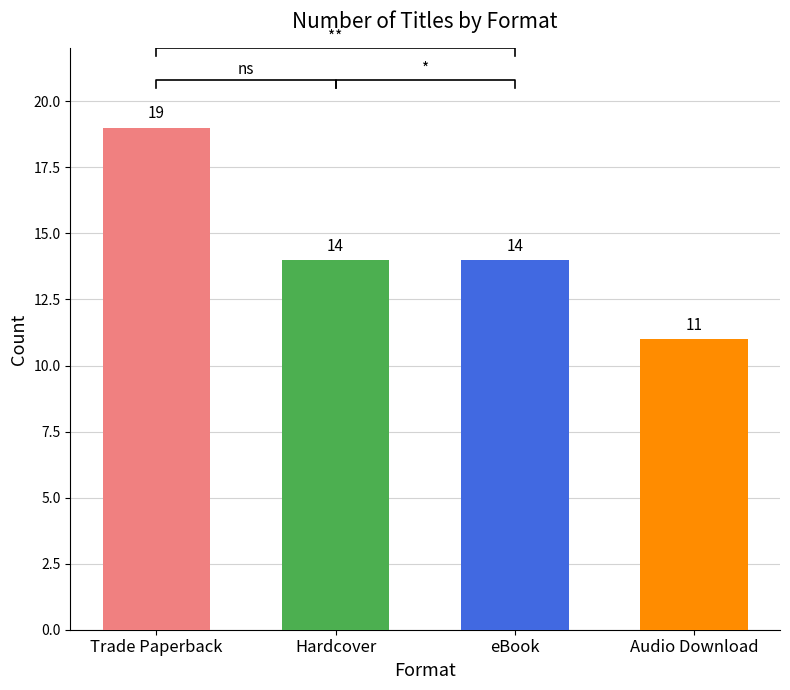

Is it true that the value at eBook is 20?

False